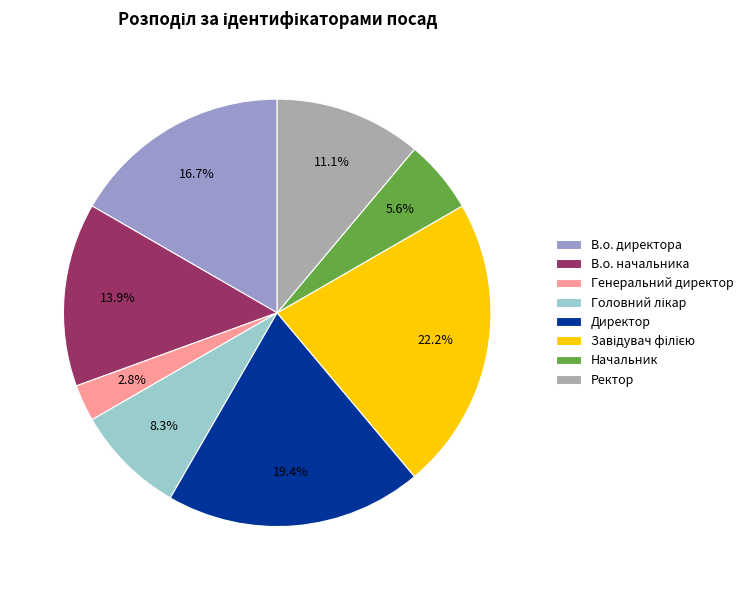

How many slices are in this pie chart?

8